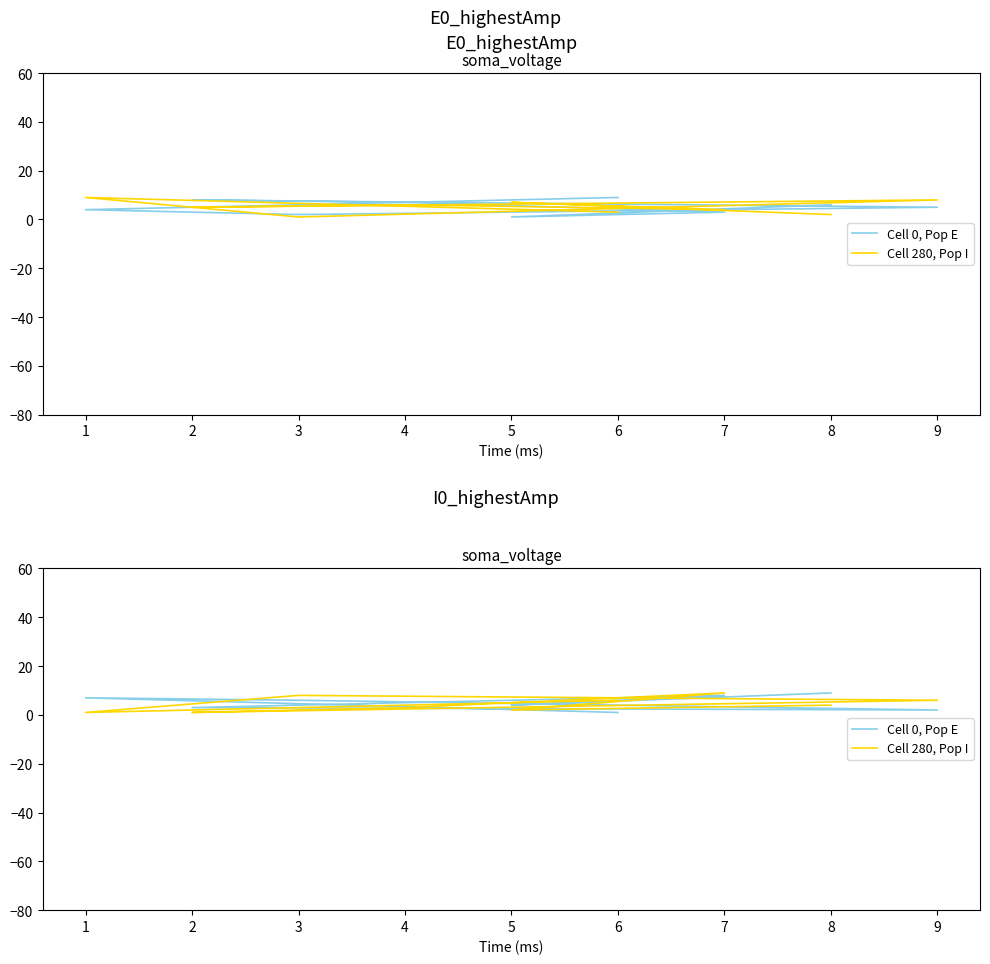

Reading left to right, list all the values displayed in this chart.

Cell 0, Pop E: 1	7	6	2	3	5	8	4	9
Cell 280, Pop I: 6	1	8	6	1	3	9	2	4